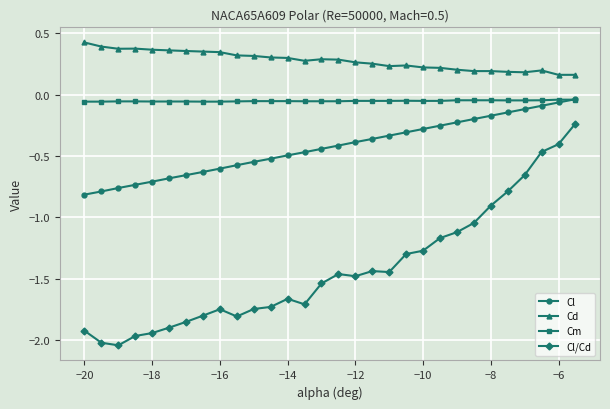

Which series has the largest range (max minus min)?

Cl/Cd